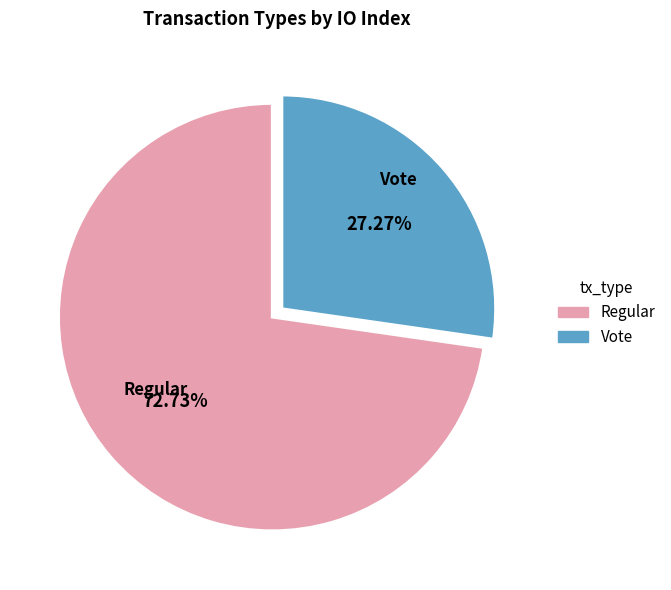

Count the number of slices in the pie.

2